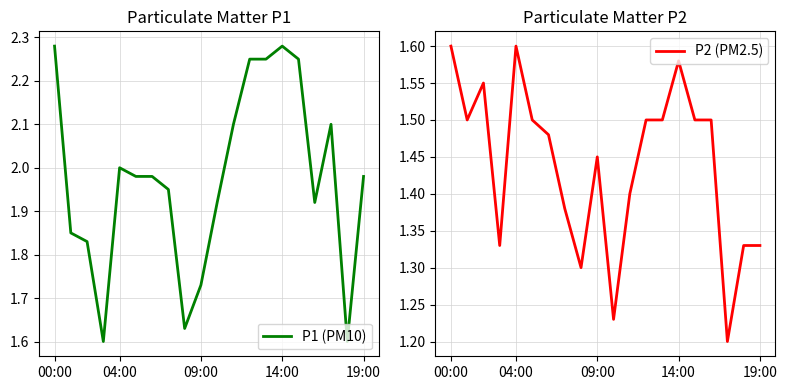

Is this an area chart (filled region under the line)?

No